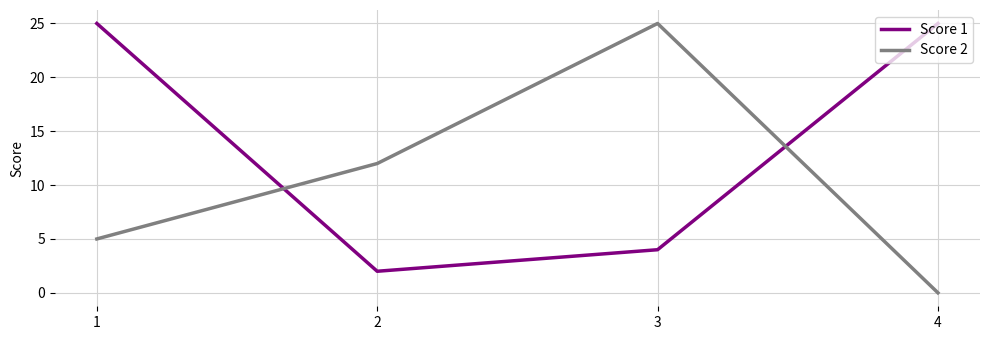

Which series has the largest range (max minus min)?

Score 2